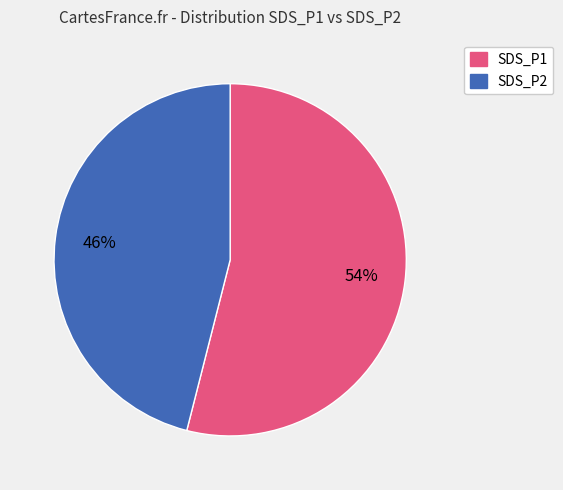

To the nearest percent, what is the average slice percentage?

50%